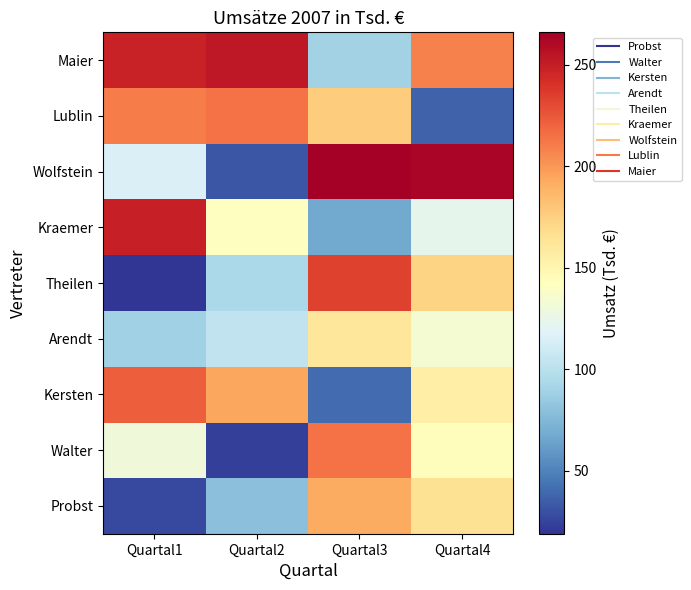

What is the total value across all series at Quartal2?

1134